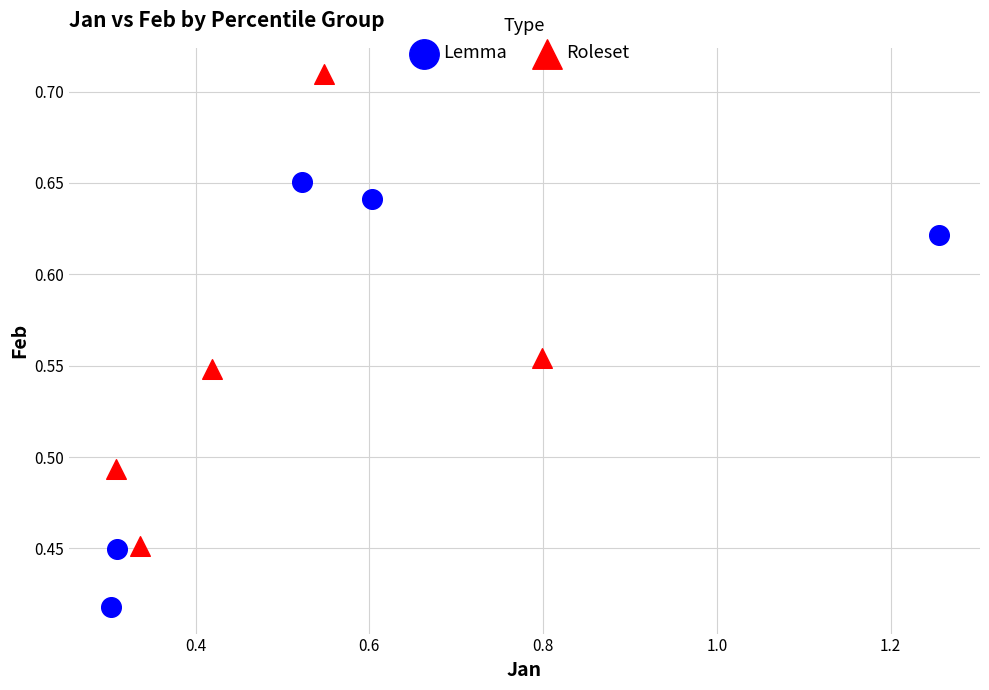

Which series reaches the minimum Y coordinate?

Lemma